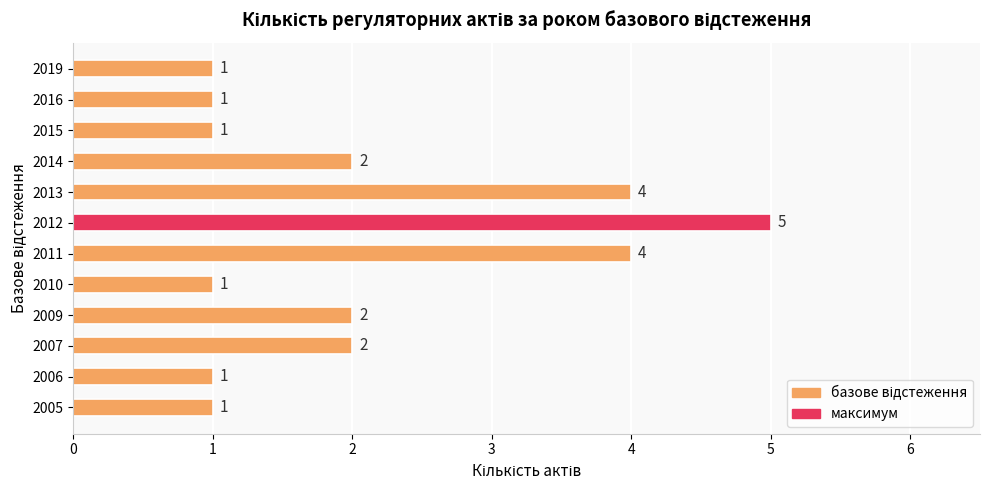

What value does the data have at 2013?

4